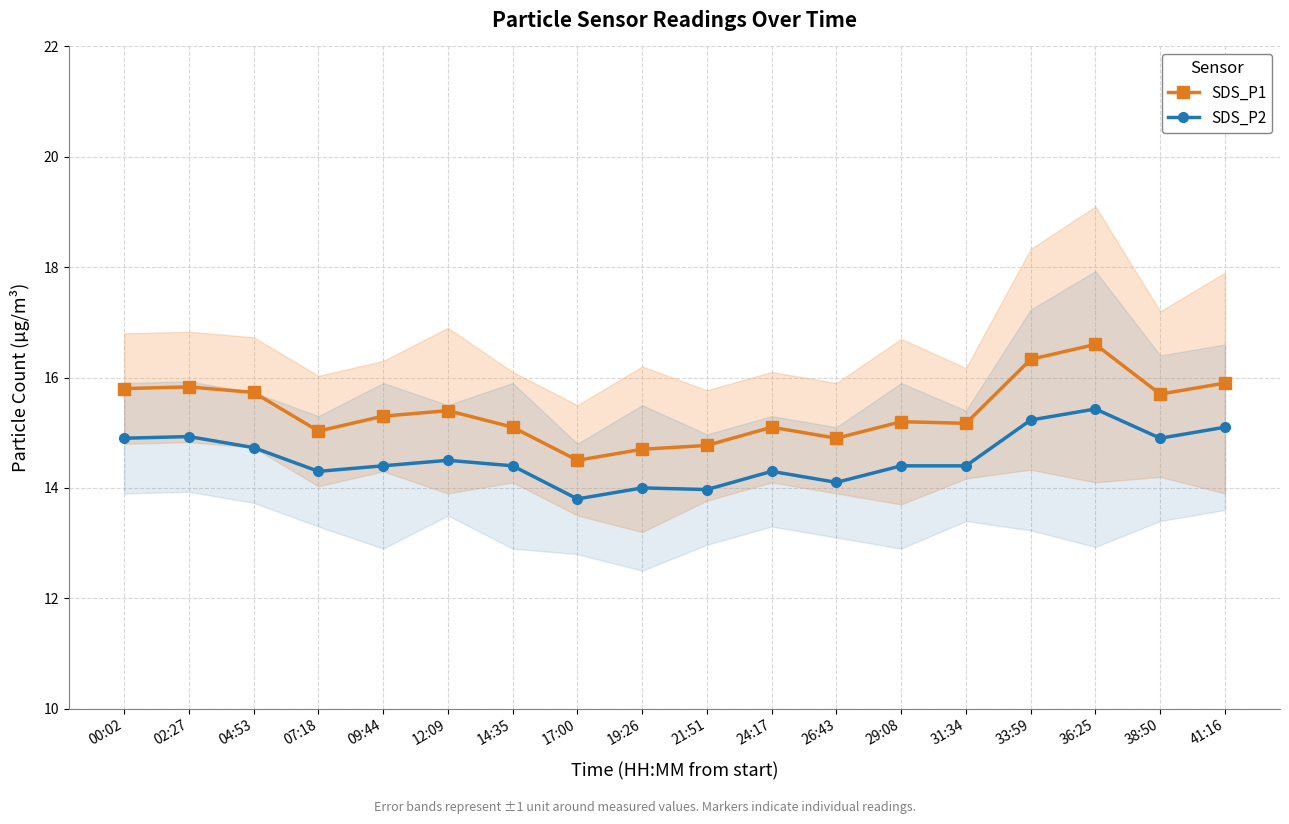

Count the number of data series in this chart.

2